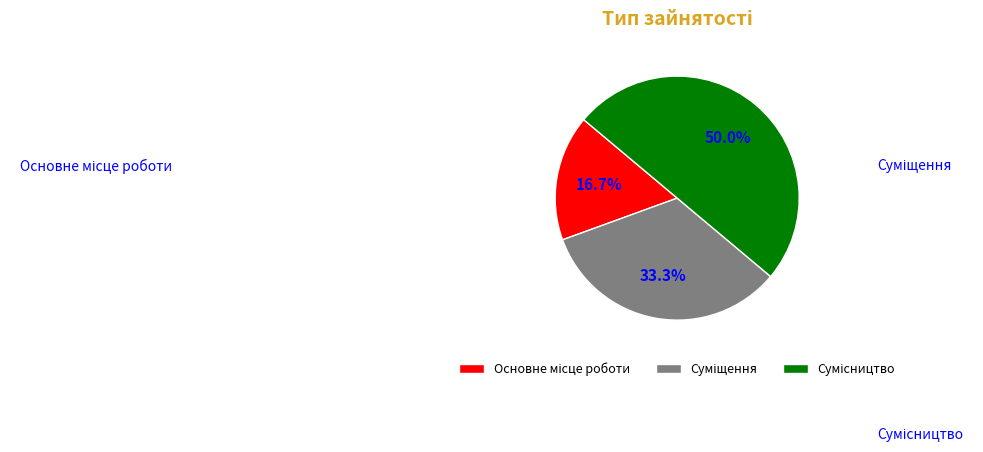

Approximately how many times larger is the value at Основне місце роботи compared to Суміщення?

0.5